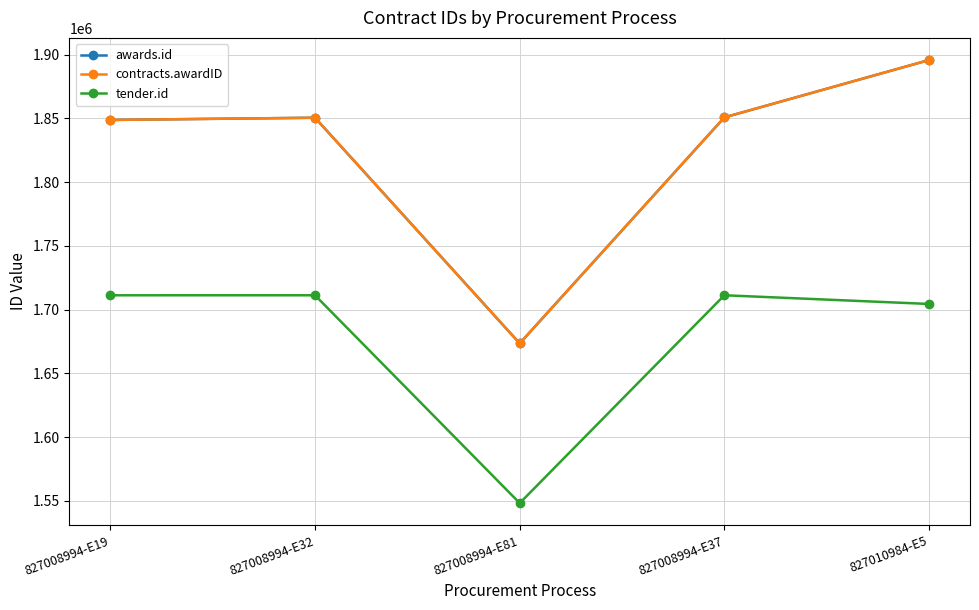

Which series has the largest total across all categories?

awards.id